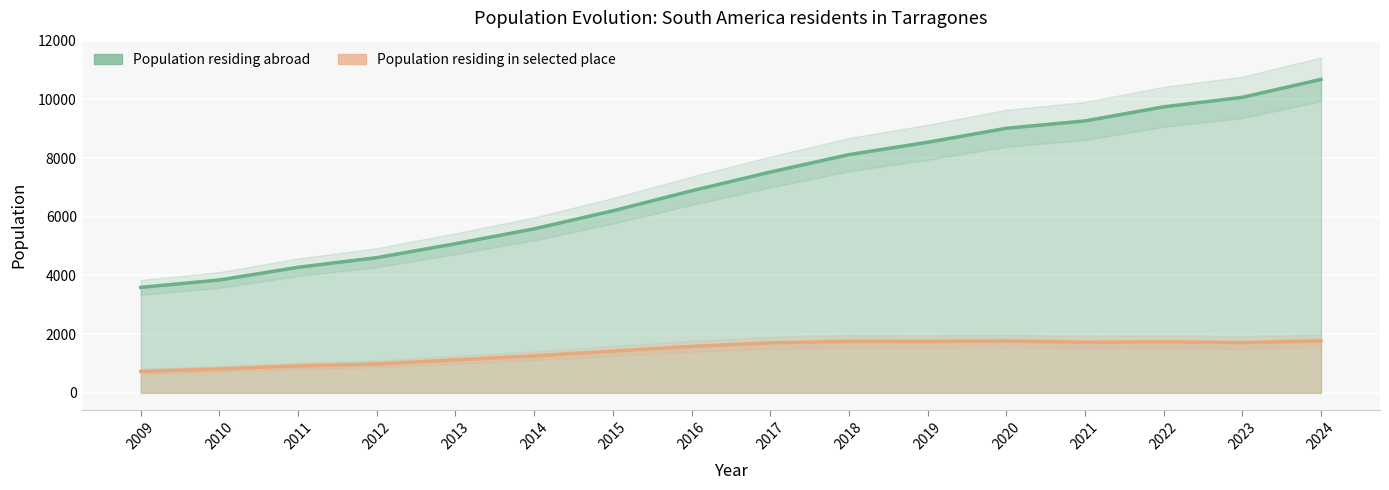

Between 2010 and 2023, which series saw the biggest shift?

Population residing abroad